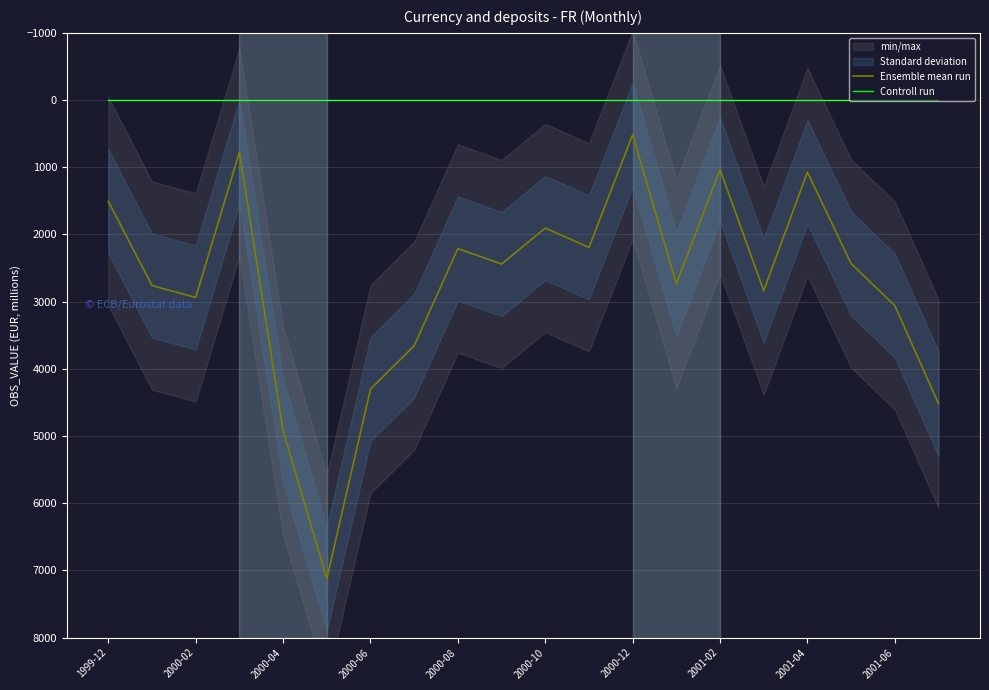

Is it true that Controll run equals 6 at 2000-12?

True